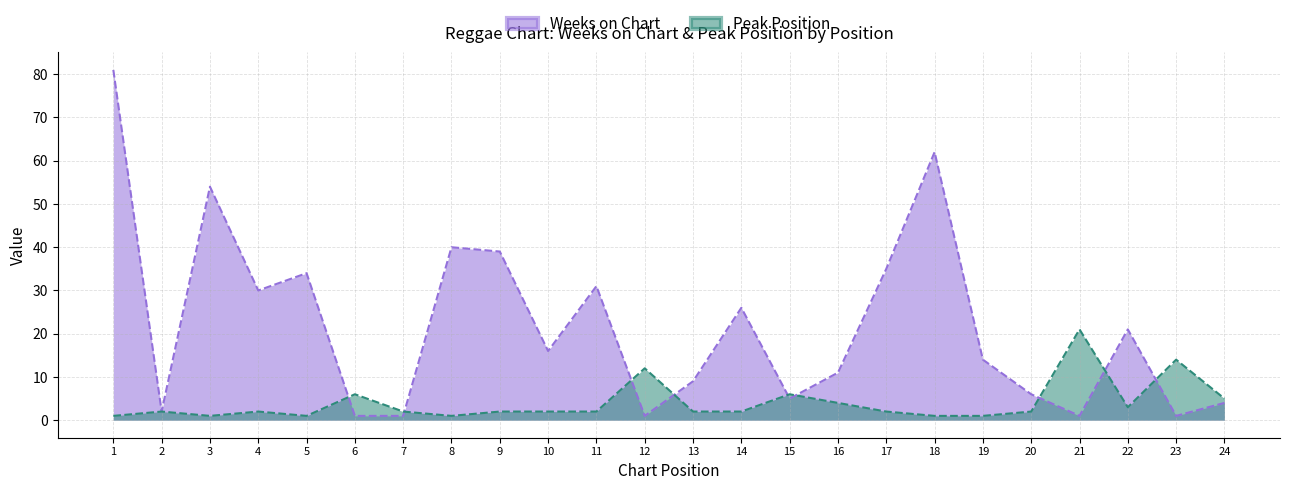

What is the difference between the highest and lowest values at 1?

80